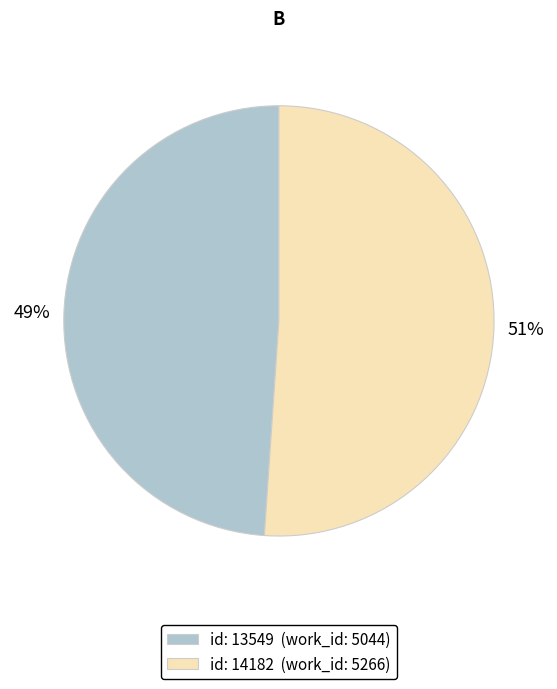

Combined, do id: 14182 (work_id: 5266) and id: 13549 (work_id: 5044) account for over 50%?

Yes